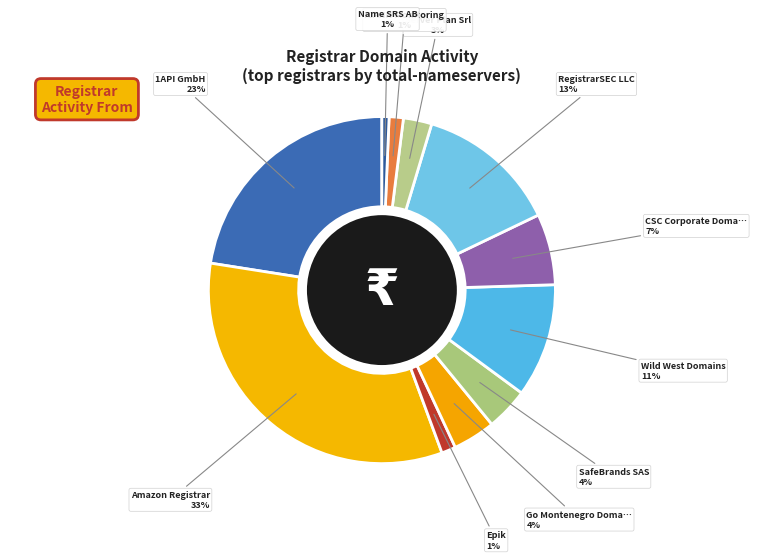

Count the number of slices in the pie.

11